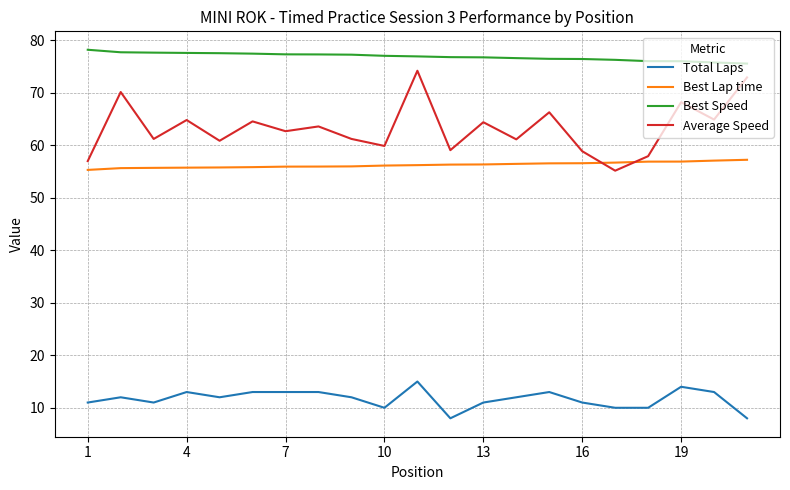

Which series has the largest total across all categories?

Best Speed